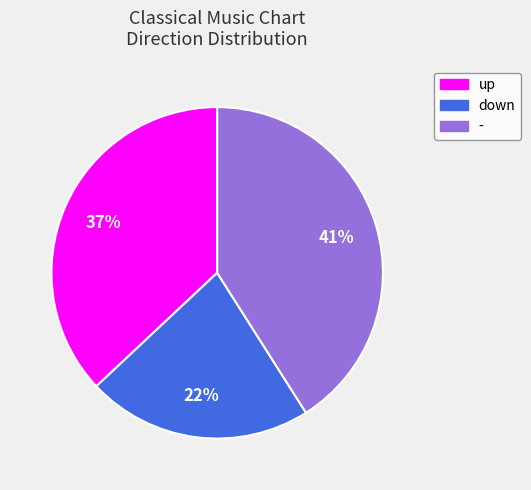

To the nearest percent, what is the difference between the largest and smallest slice percentages?

19%